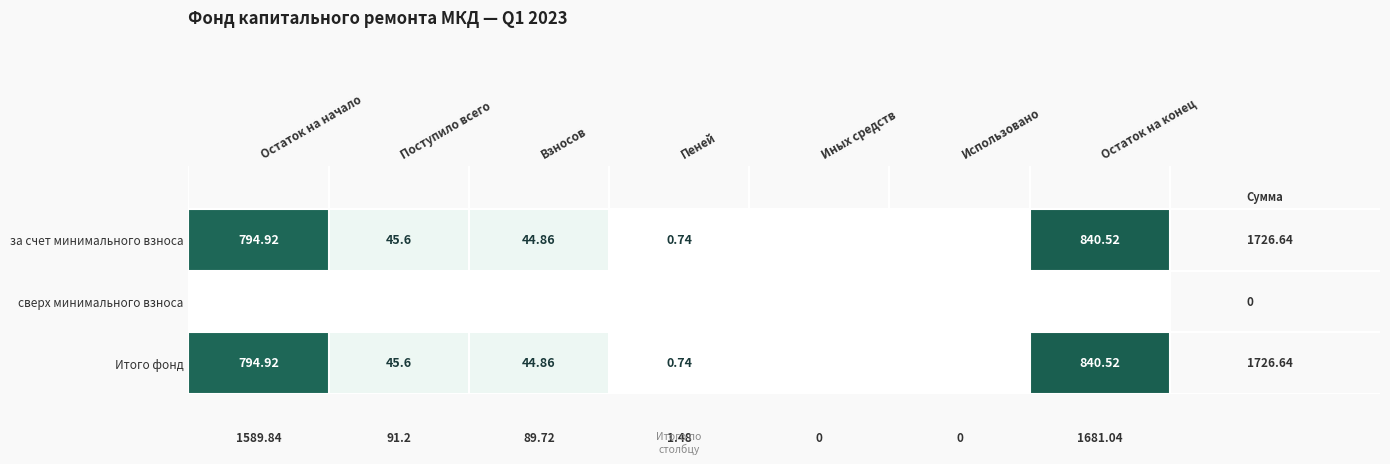

Is the value of сверх минимального взноса at Остаток на конец greater than the value of за счет минимального взноса at Использовано?

No